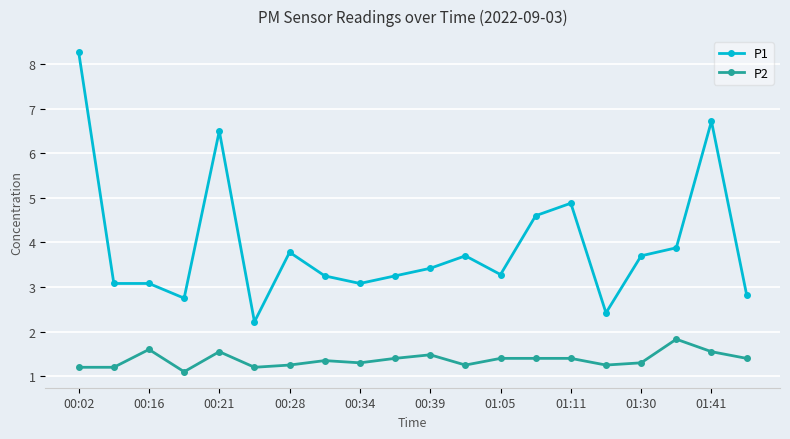

True or false: P1 has more than 2 points higher than both neighbors.

True